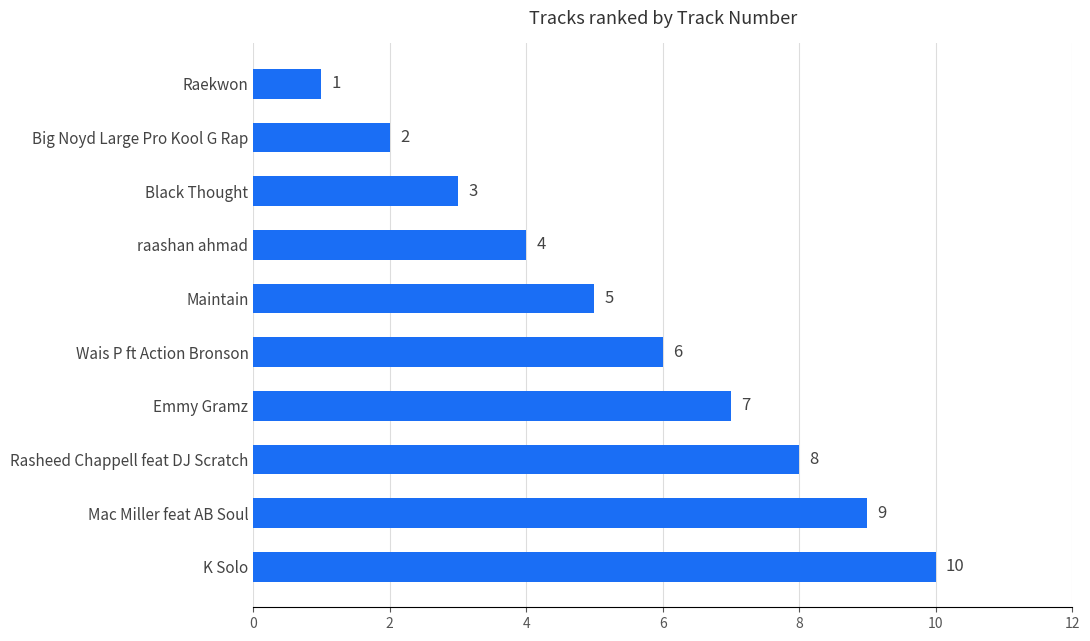

List the labels in order of value, largest first.

K Solo, Mac Miller feat AB Soul, Rasheed Chappell feat DJ Scratch, Emmy Gramz, Wais P ft Action Bronson, Maintain, raashan ahmad, Black Thought, Big Noyd Large Pro Kool G Rap, Raekwon